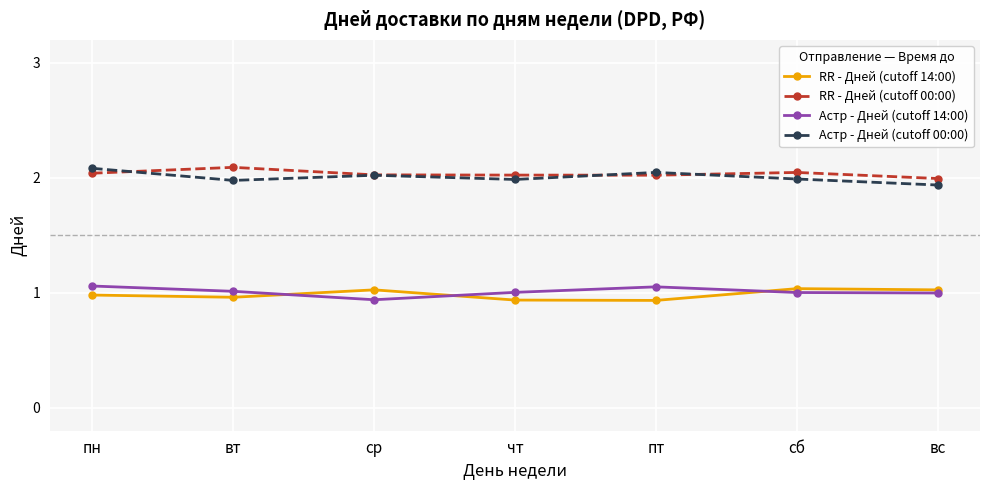

What is the value of the Астр - Дней (cutoff 00:00) point at the 2nd from the left?

2.0